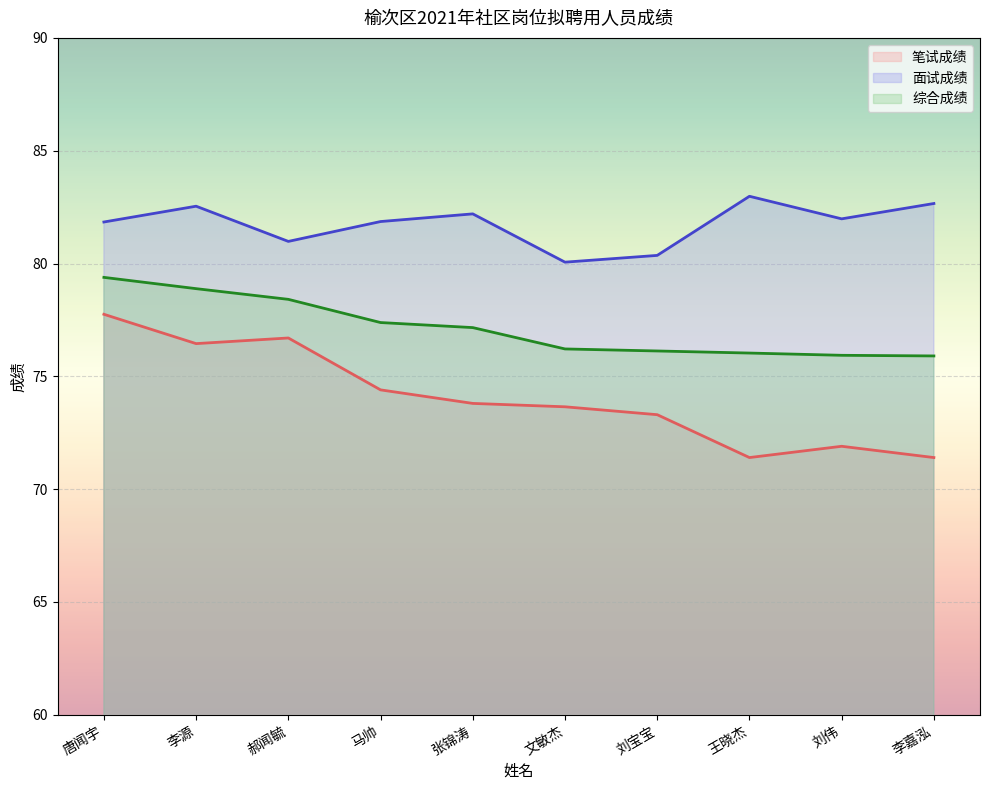

How many data points does each series have?

10